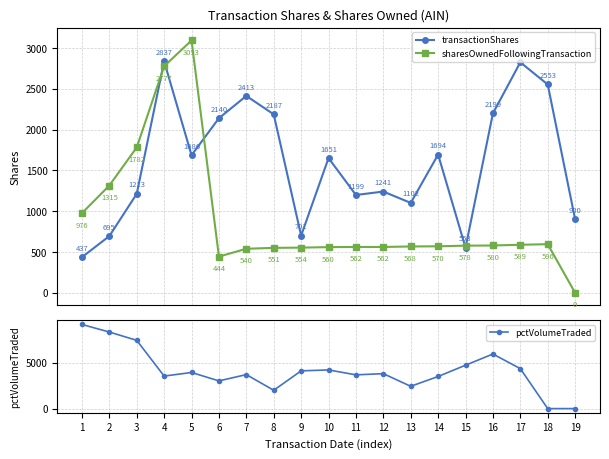

How many intersections are there between transactionShares and sharesOwnedFollowingTransaction?

5